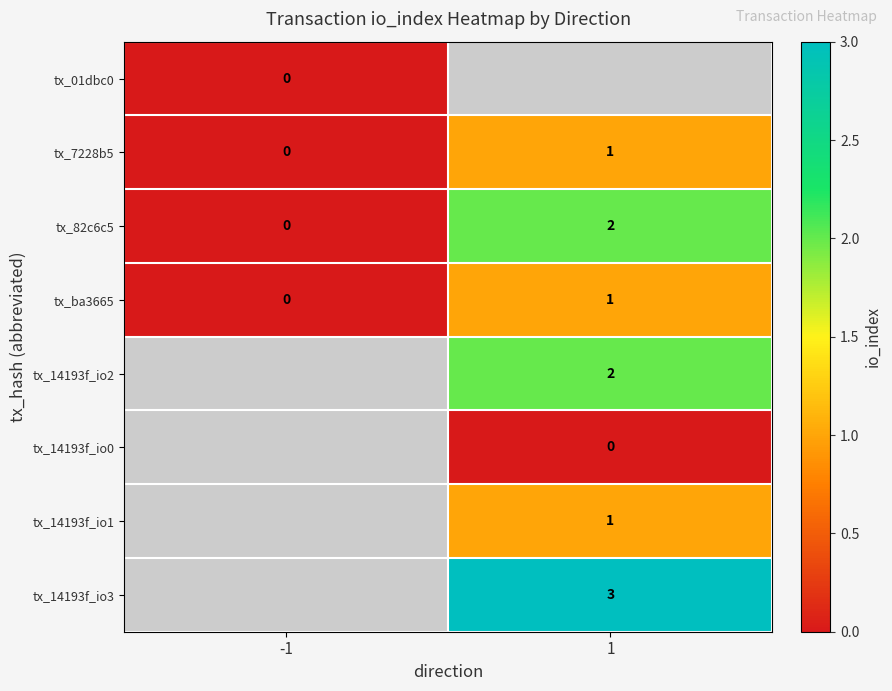

True or false: tx_ba3665 has a value of -1 at -1.

False